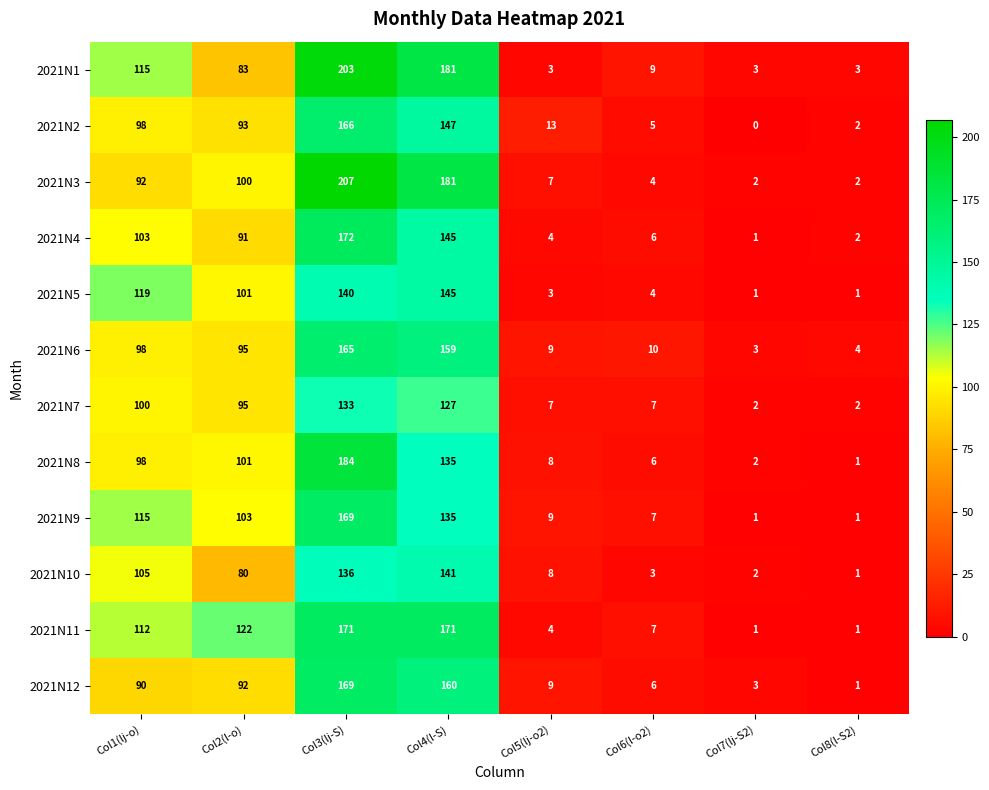

What is the difference between the maximum and minimum values in the 2021N5 series?

144